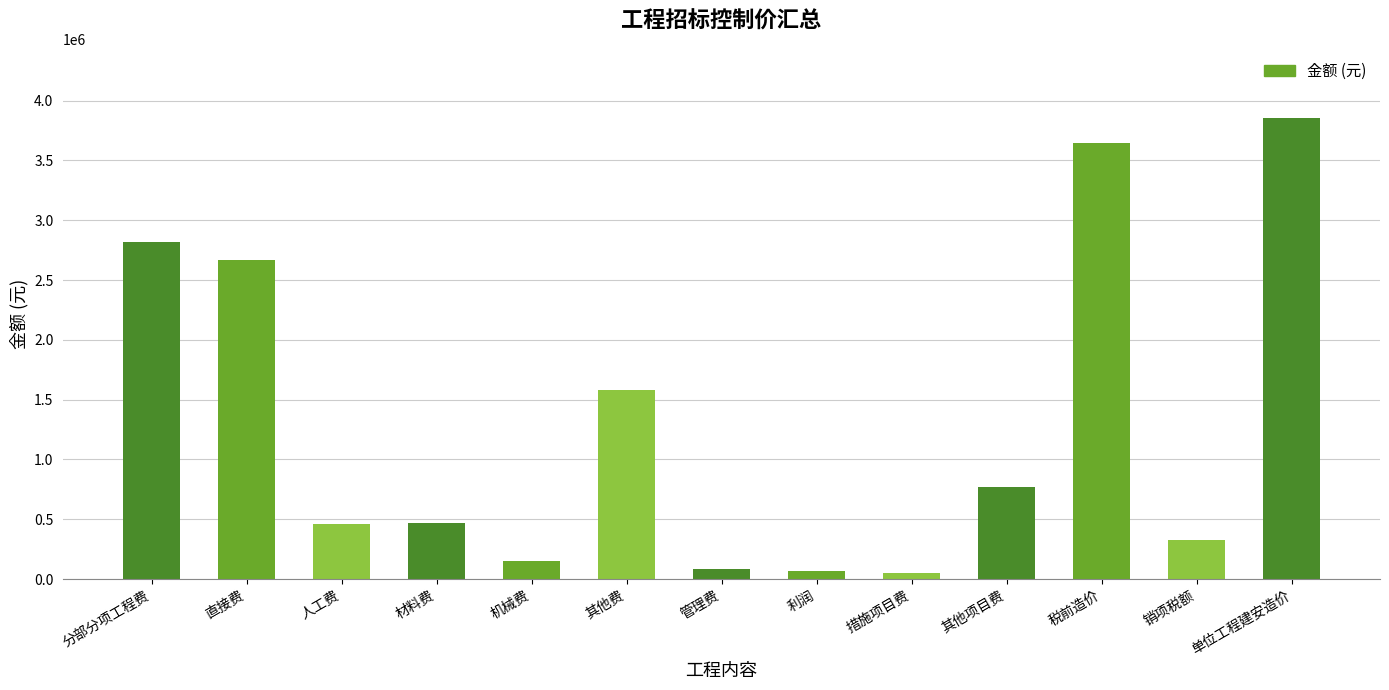

Where does the data first go above 467270?

分部分项工程费